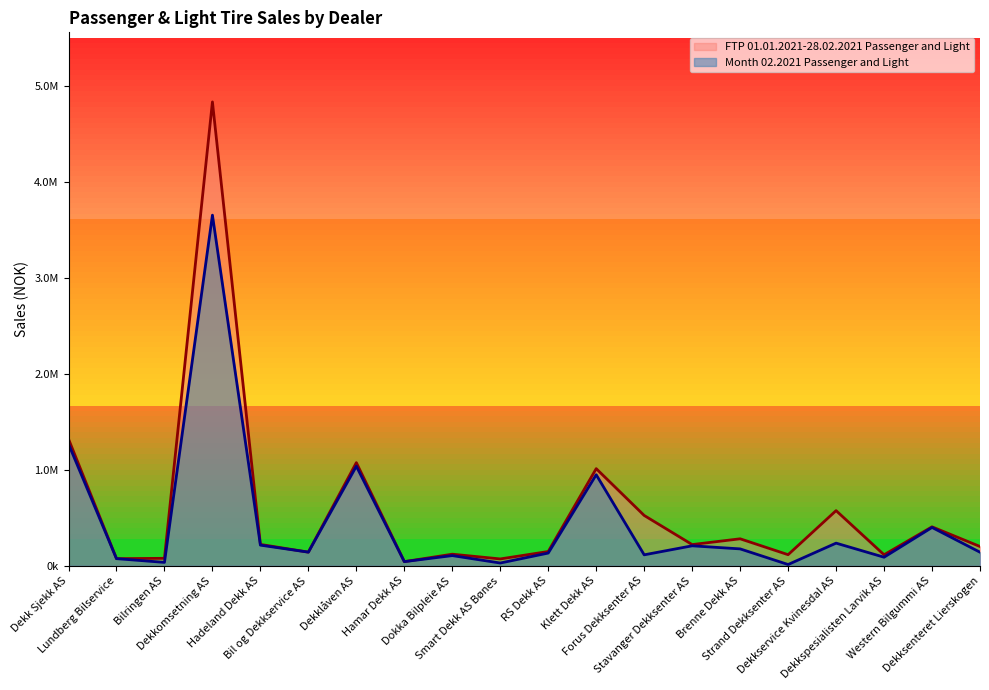

True or false: FTP 01.01.2021-28.02.2021 Passenger and Light and Month 02.2021 Passenger and Light intersect in this chart.

False